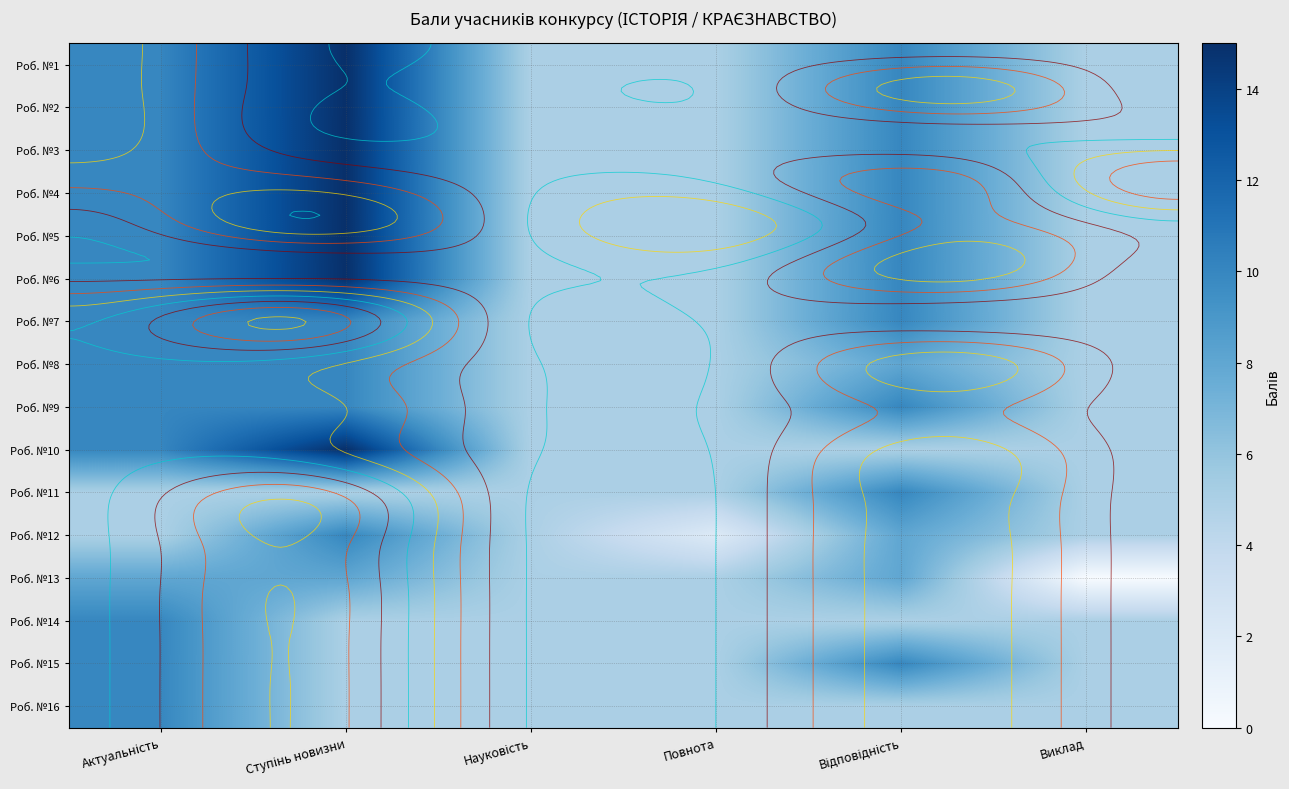

How many Роб. №14 values are between 5 and 6?

5